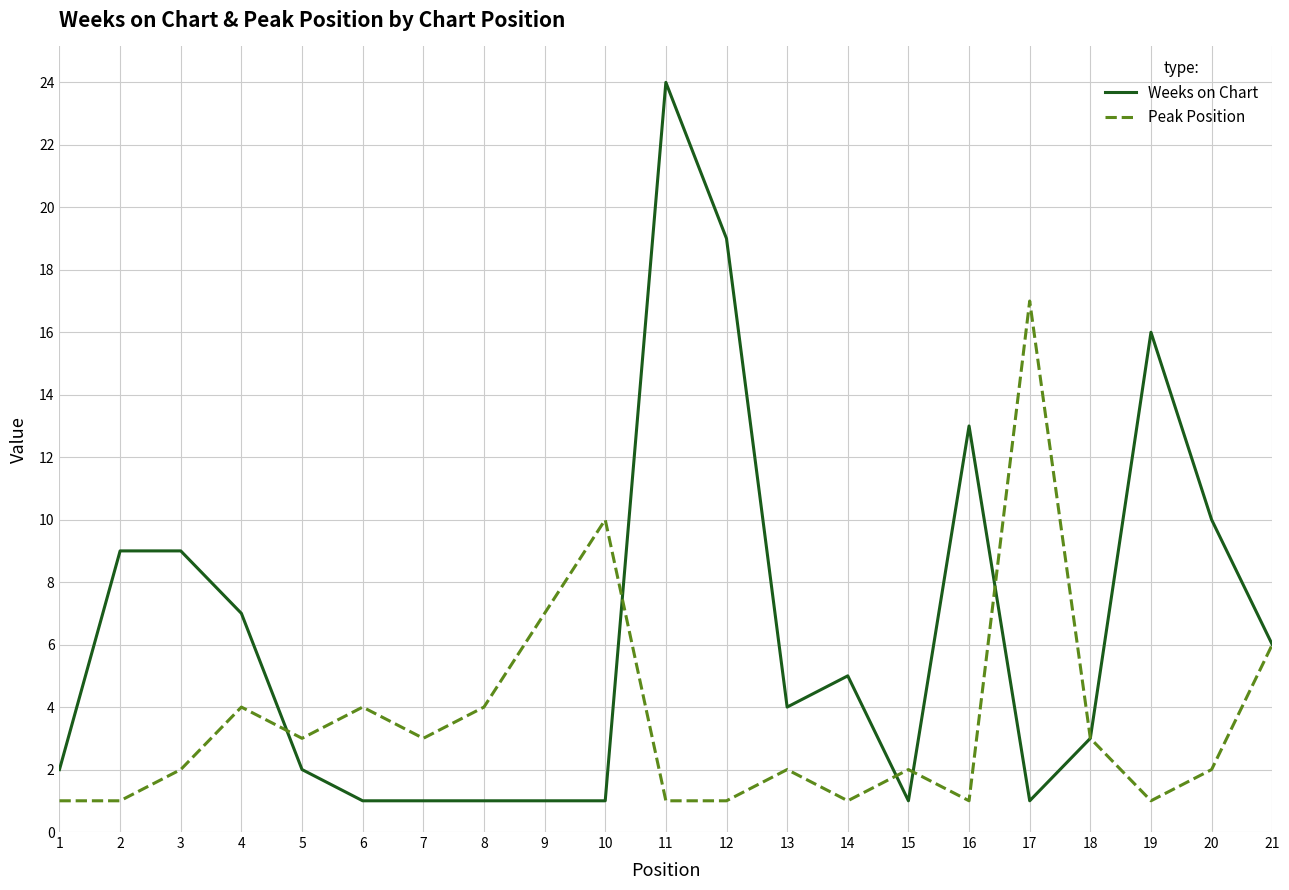

List the series in order of their peak value, lowest first.

Peak Position, Weeks on Chart